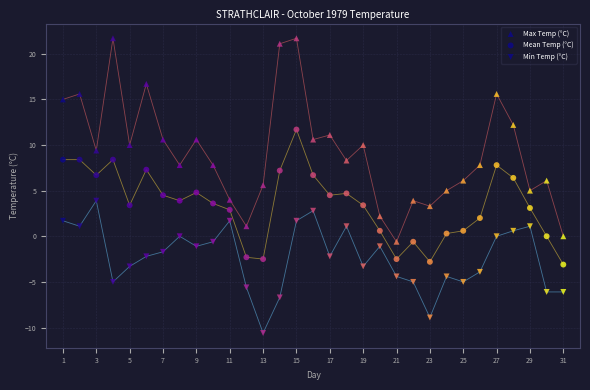

How many data points are displayed?

93